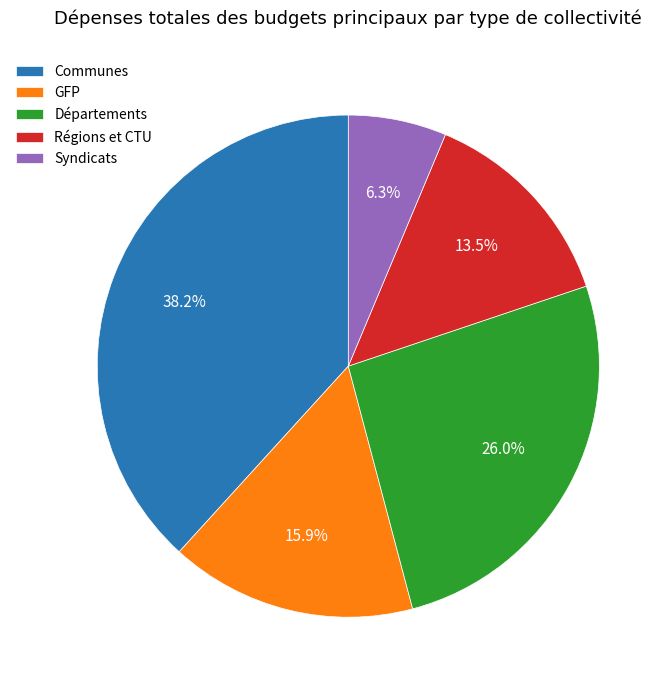

Is the sum of GFP and Communes greater than half?

Yes